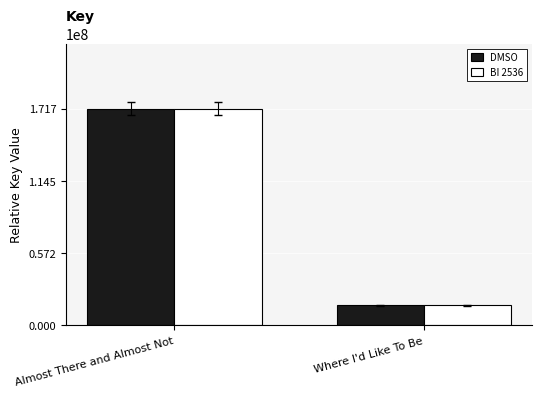

What is the label of the 1st bar from the right?

Where I'd Like To Be